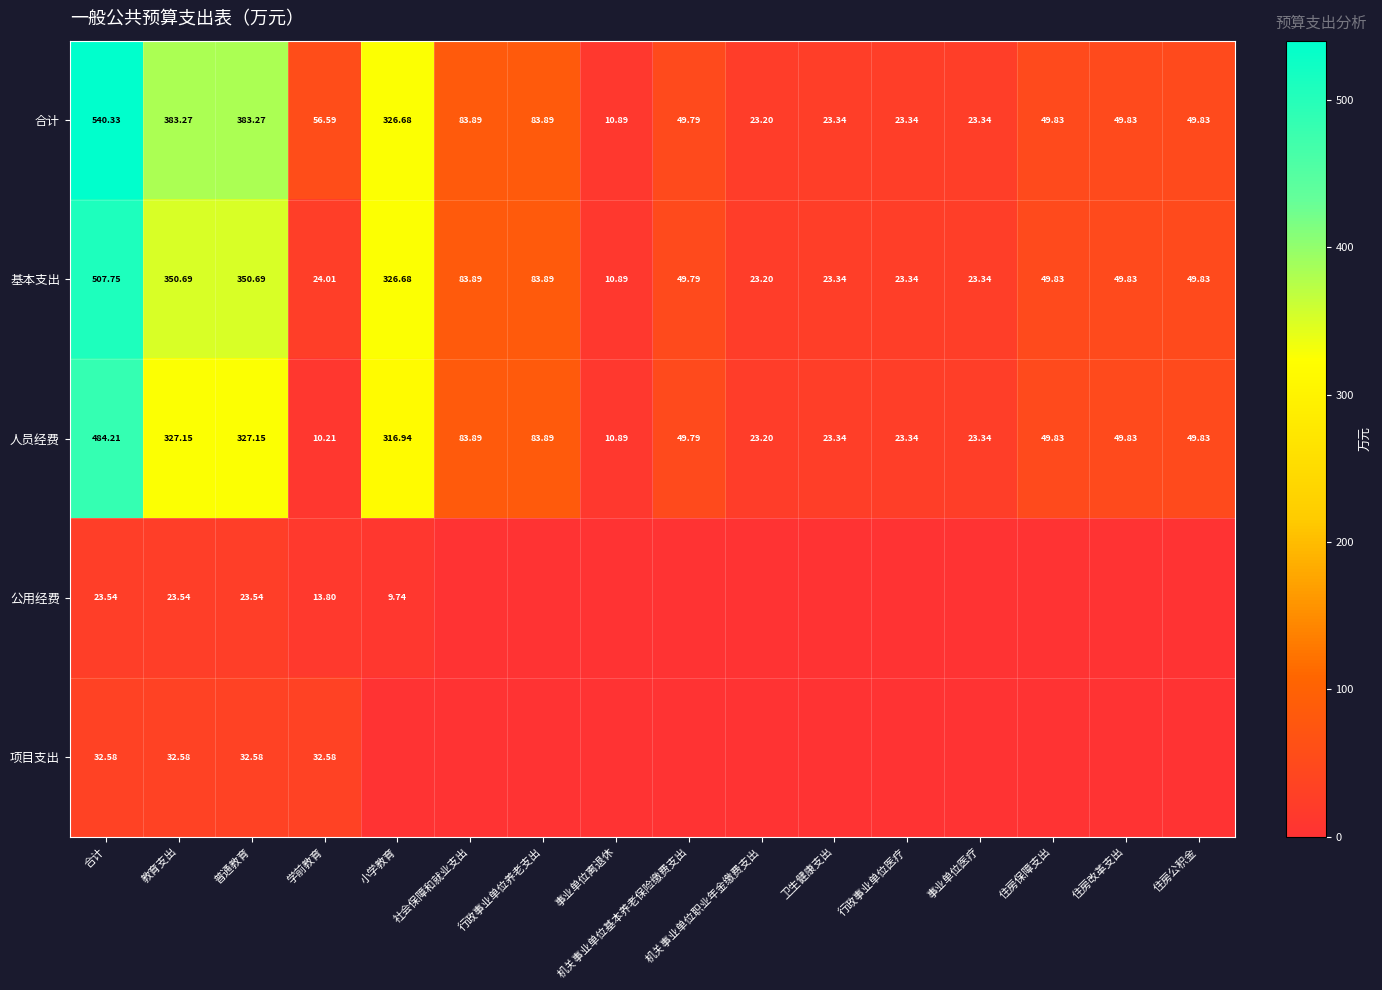

At which label does 合计 first exceed 49?

合计